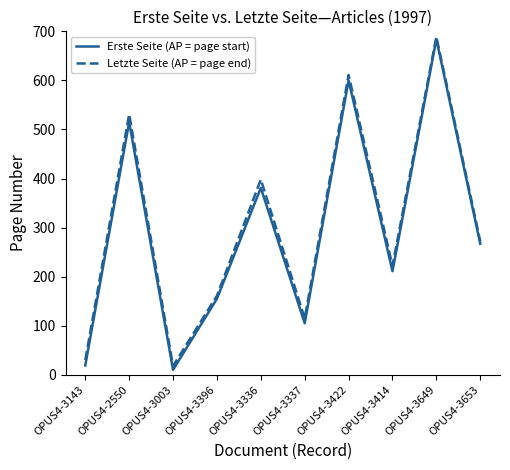

What is the greatest value displayed?

689